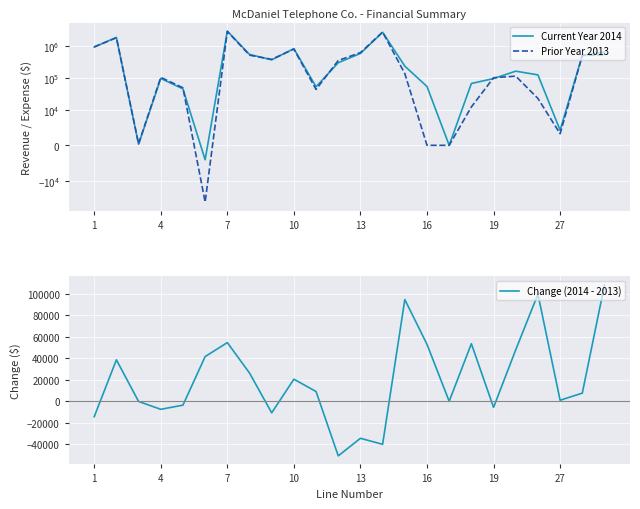

Between which two adjacent categories do Current Year 2014 and Change (2014 - 2013) first intersect?

13 and 16